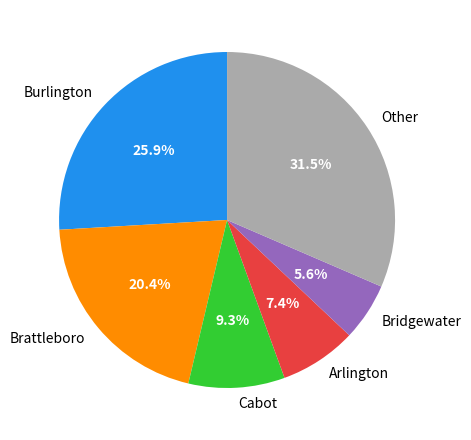

Which category has the smallest portion of the pie?

Bridgewater